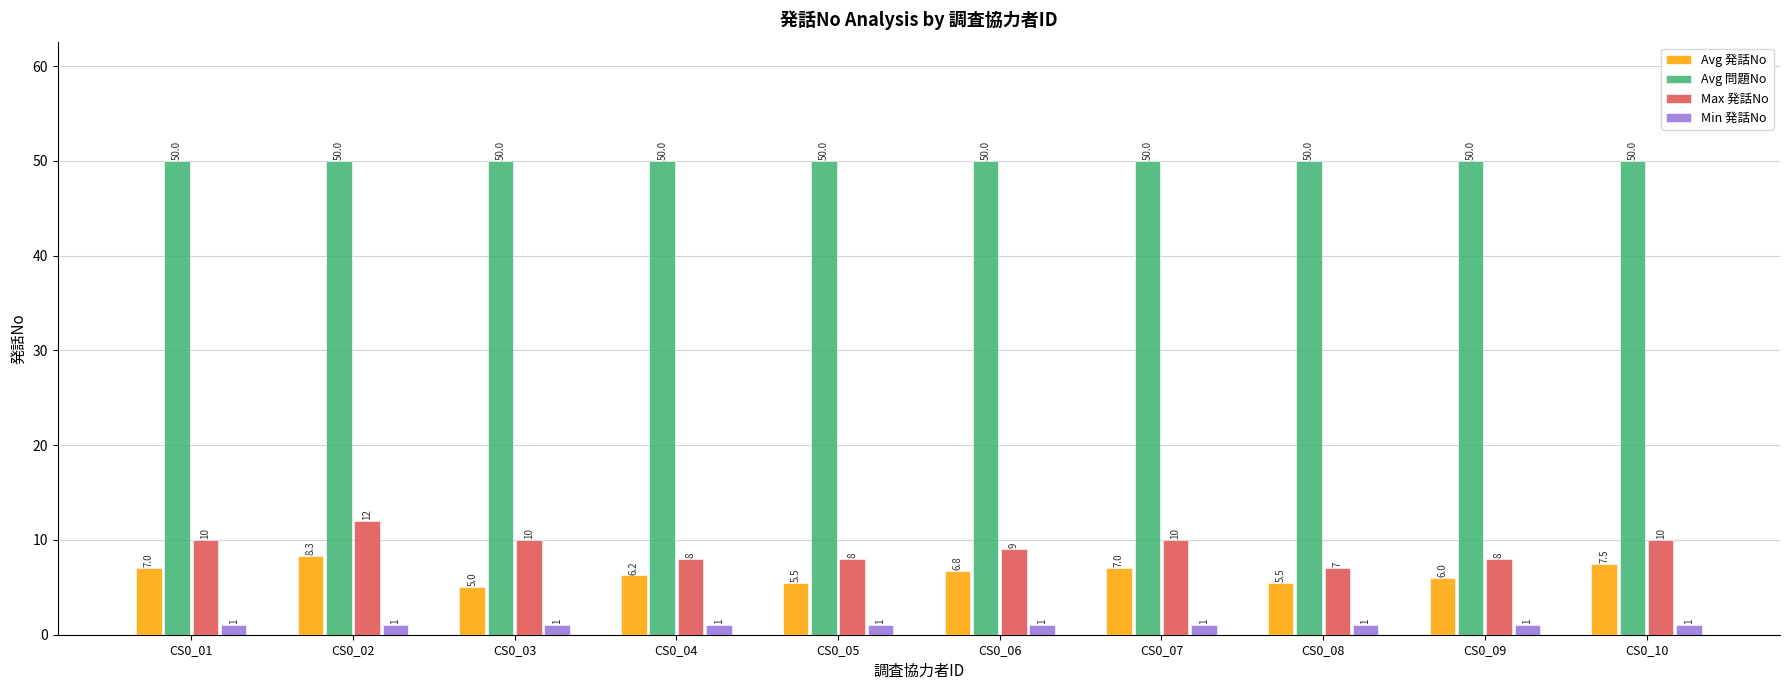

What is the sum of the Min 発話No values at CS0_08 and CS0_02?

2.0